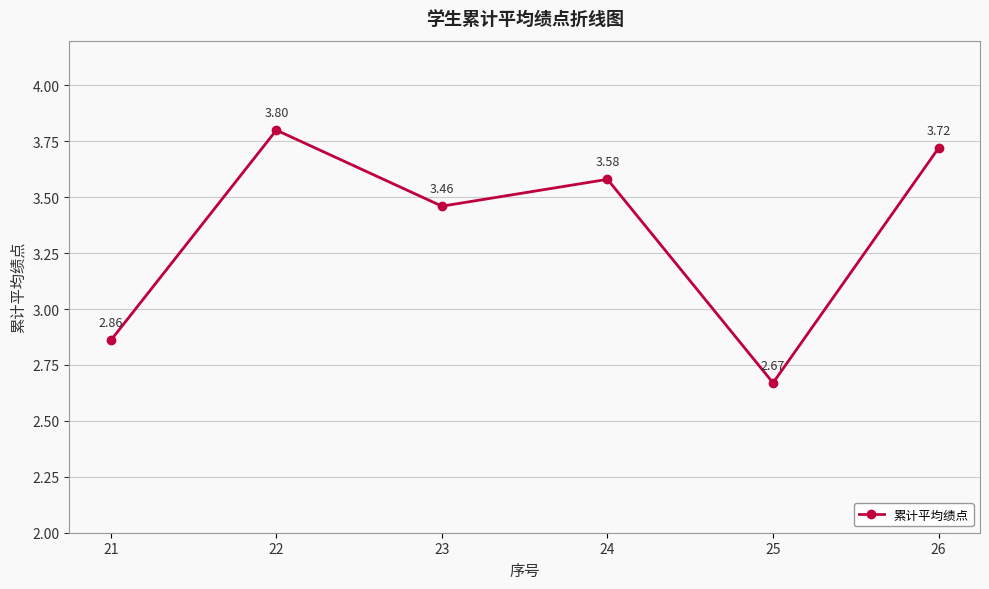

At which category does the data reach its first local peak?

22